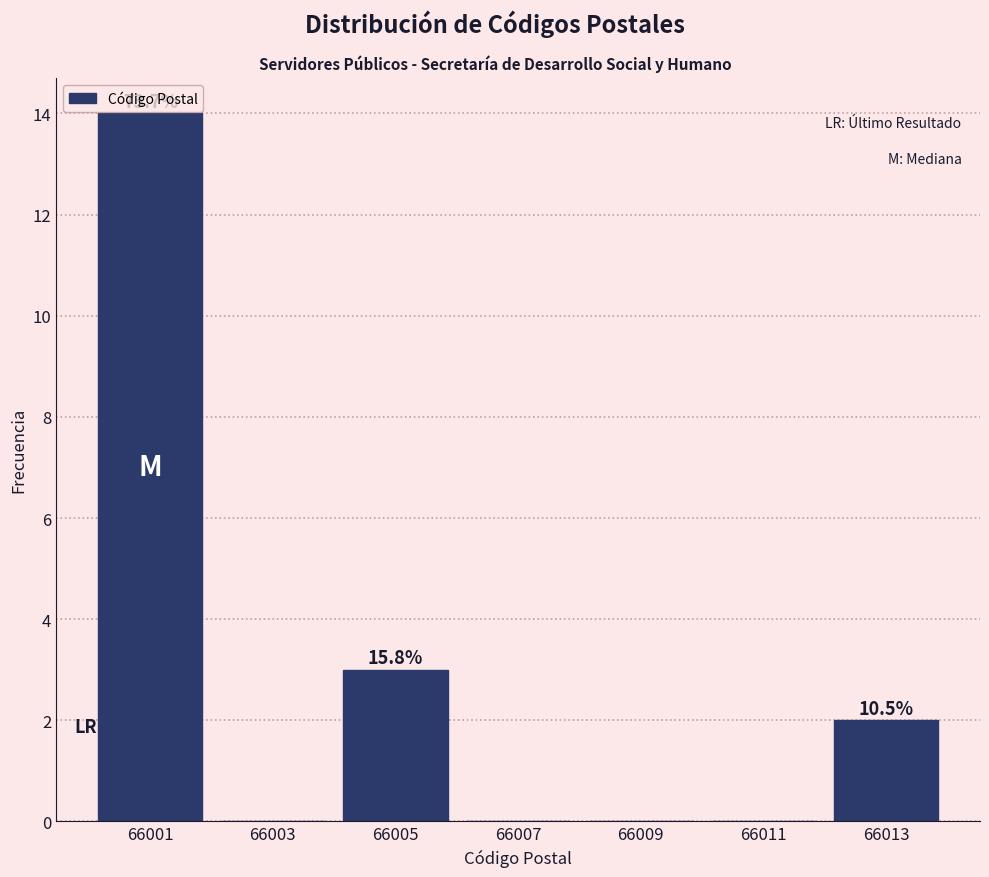

Which range on the x-axis has the tallest bar?

66000 to 66002